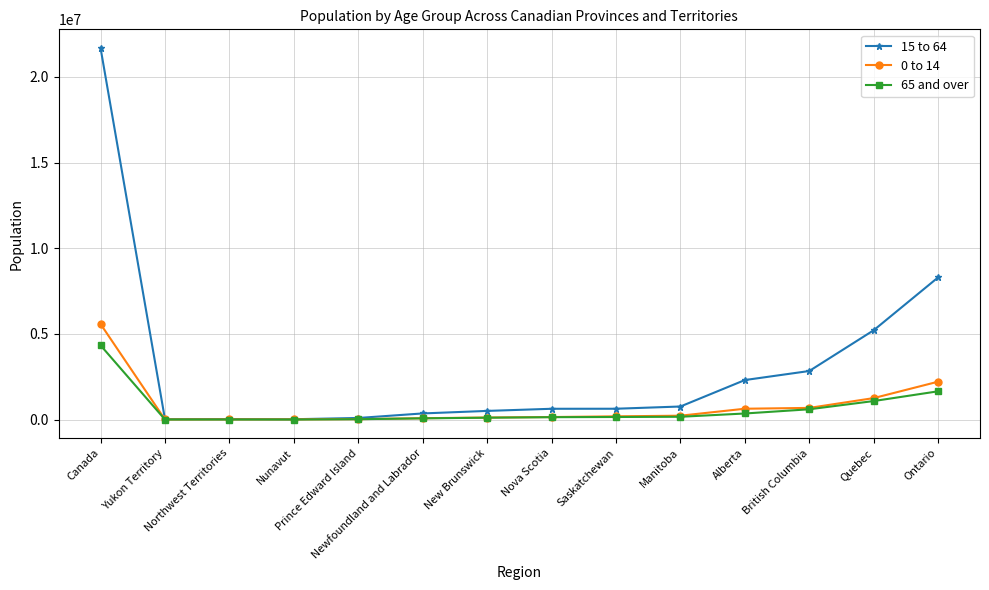

Which series has the widest spread of values?

15 to 64